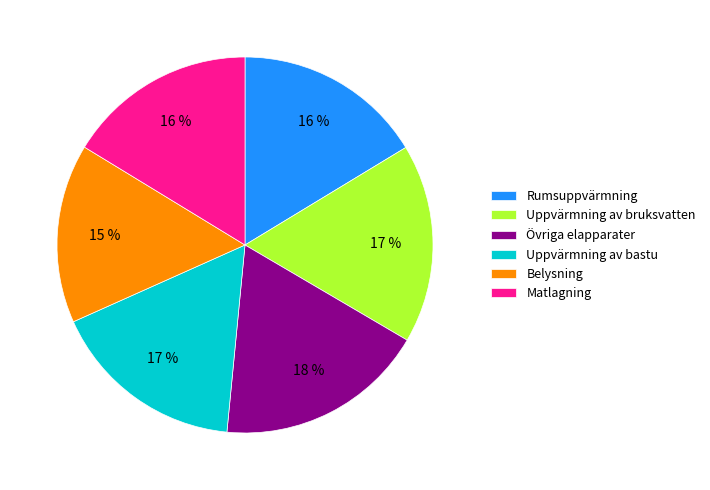

To the nearest percent, what percentage of the pie is Rumsuppvärmning?

16%